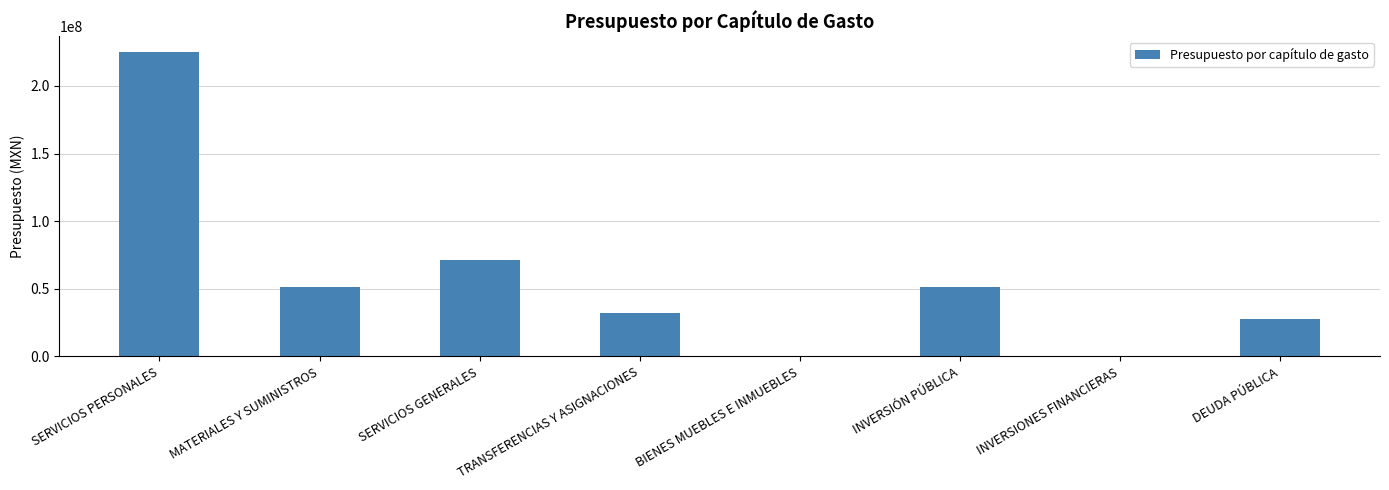

True or false: the data shows 72281805.6 at MATERIALES Y SUMINISTROS.

False